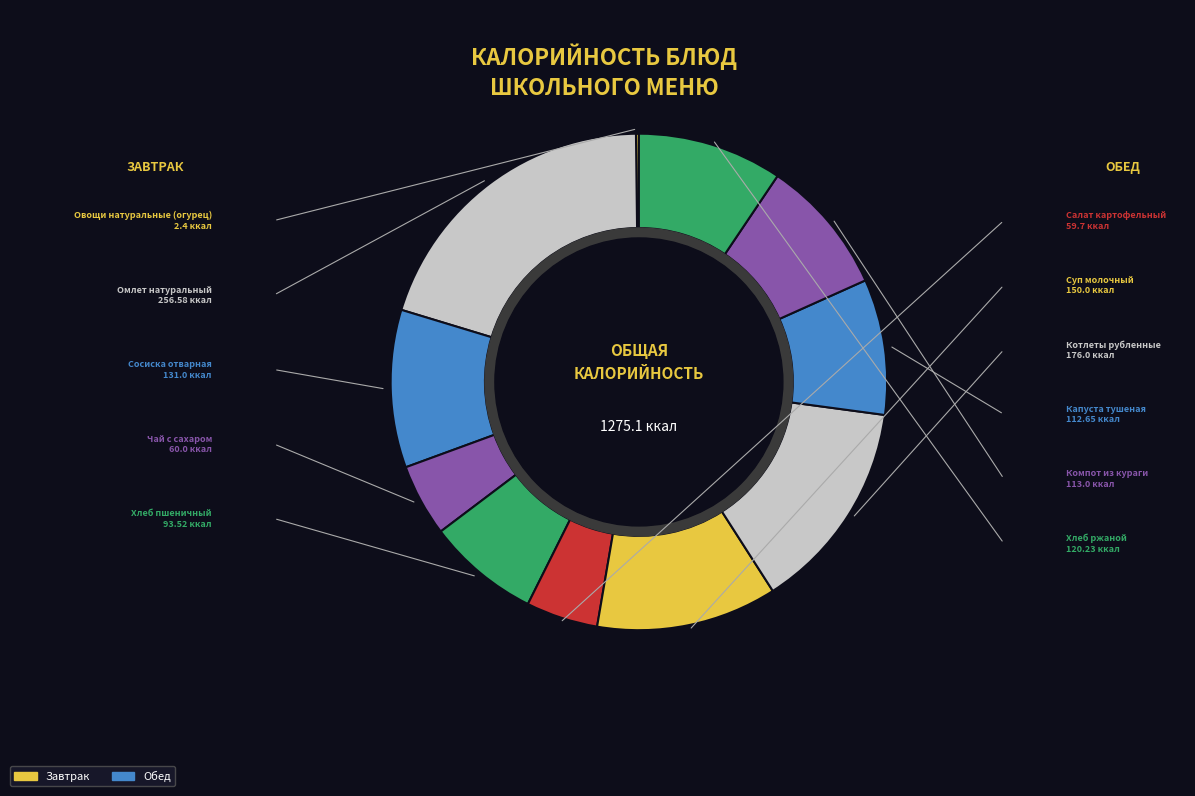

Count the number of slices in the pie.

11